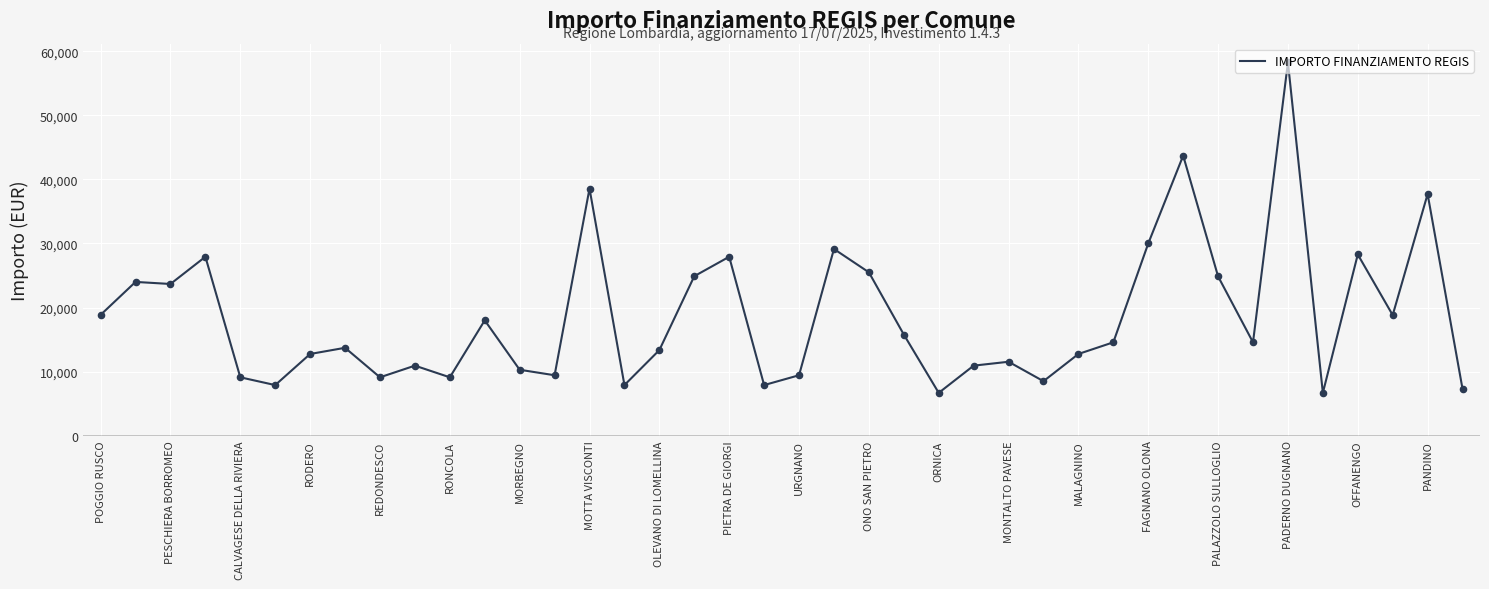

What is the maximum value shown in the chart?

58272